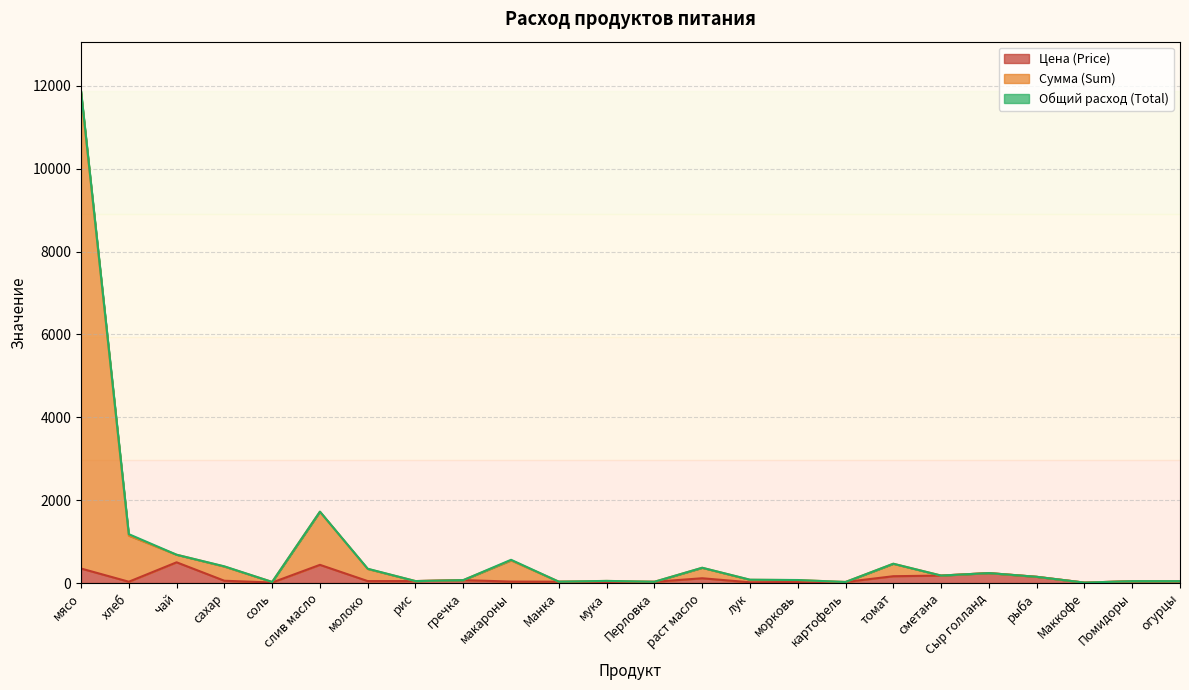

At which category is the sum across all series the highest?

мясо